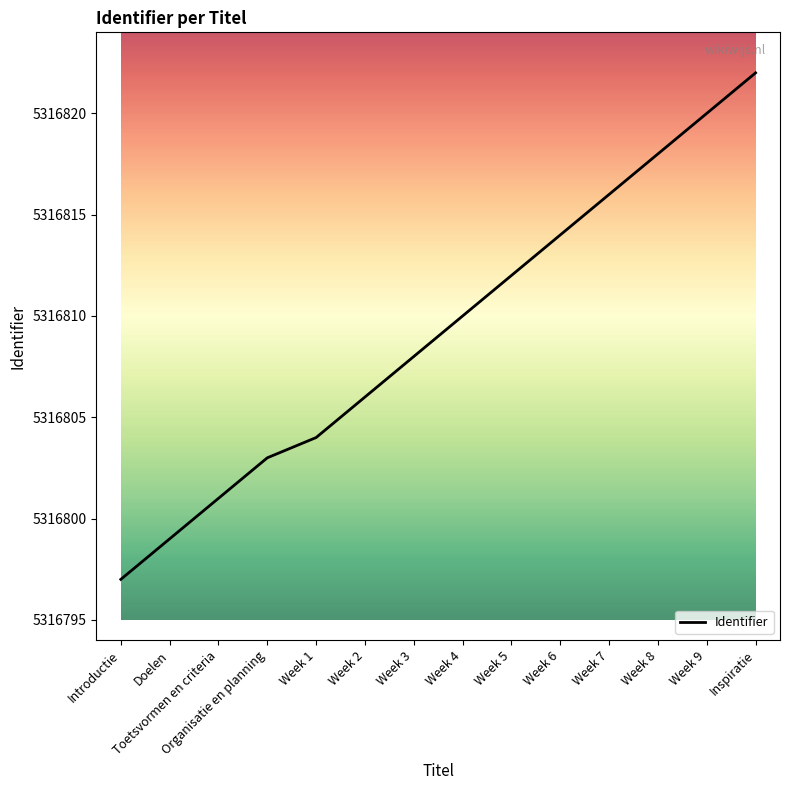

Which has a higher value, Week 6 or Inspiratie?

Inspiratie